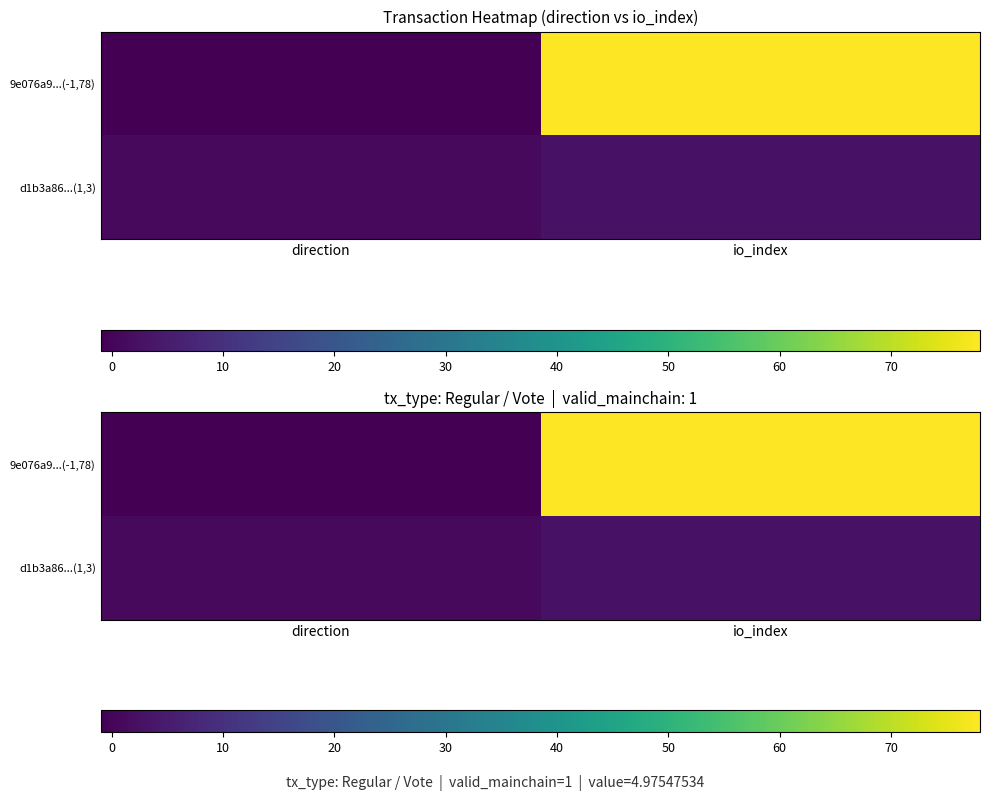

What is the difference between the maximum and minimum values in the d1b3a86...(1,3) series?

2